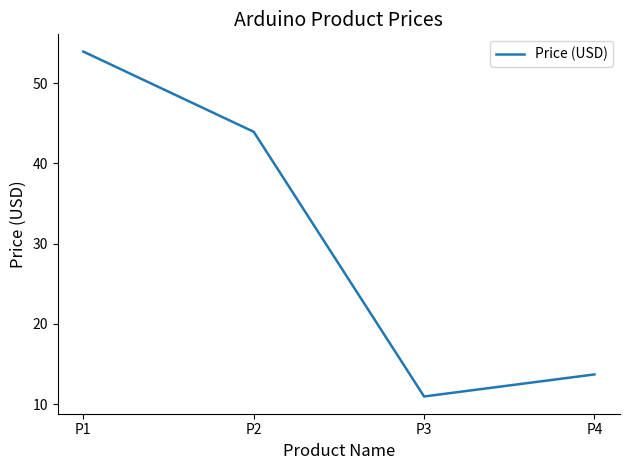

Rank the categories by value from lowest to highest.

P3, P4, P2, P1